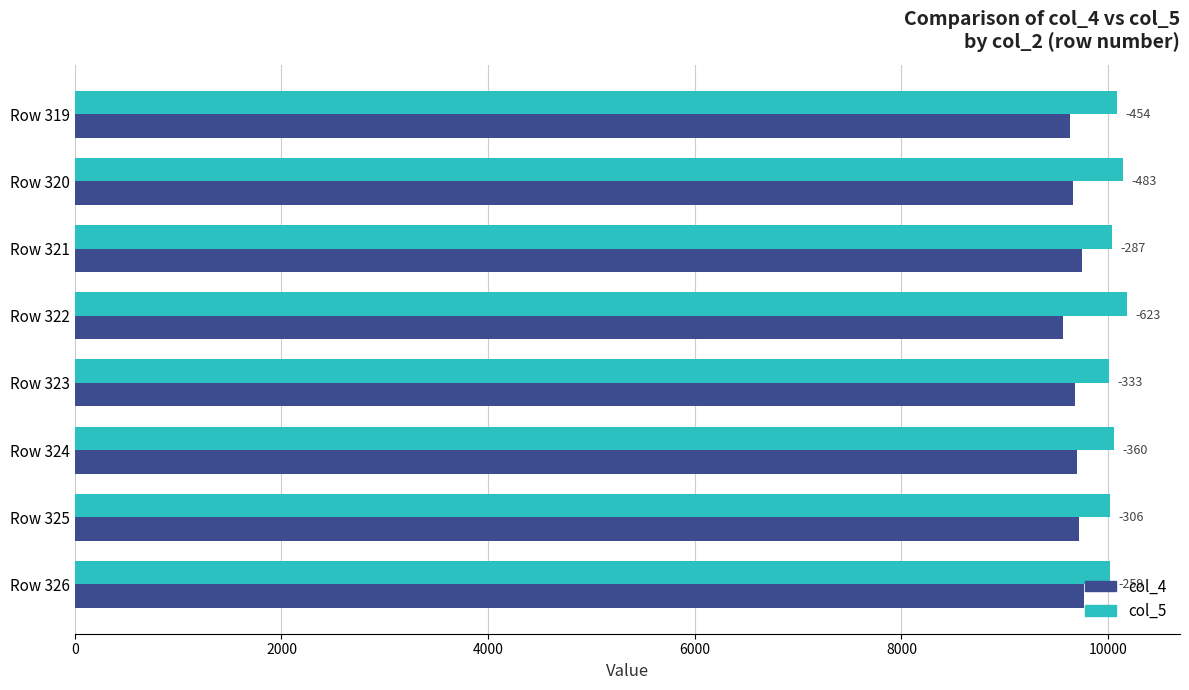

What is the average value of the col_4 series?

9682